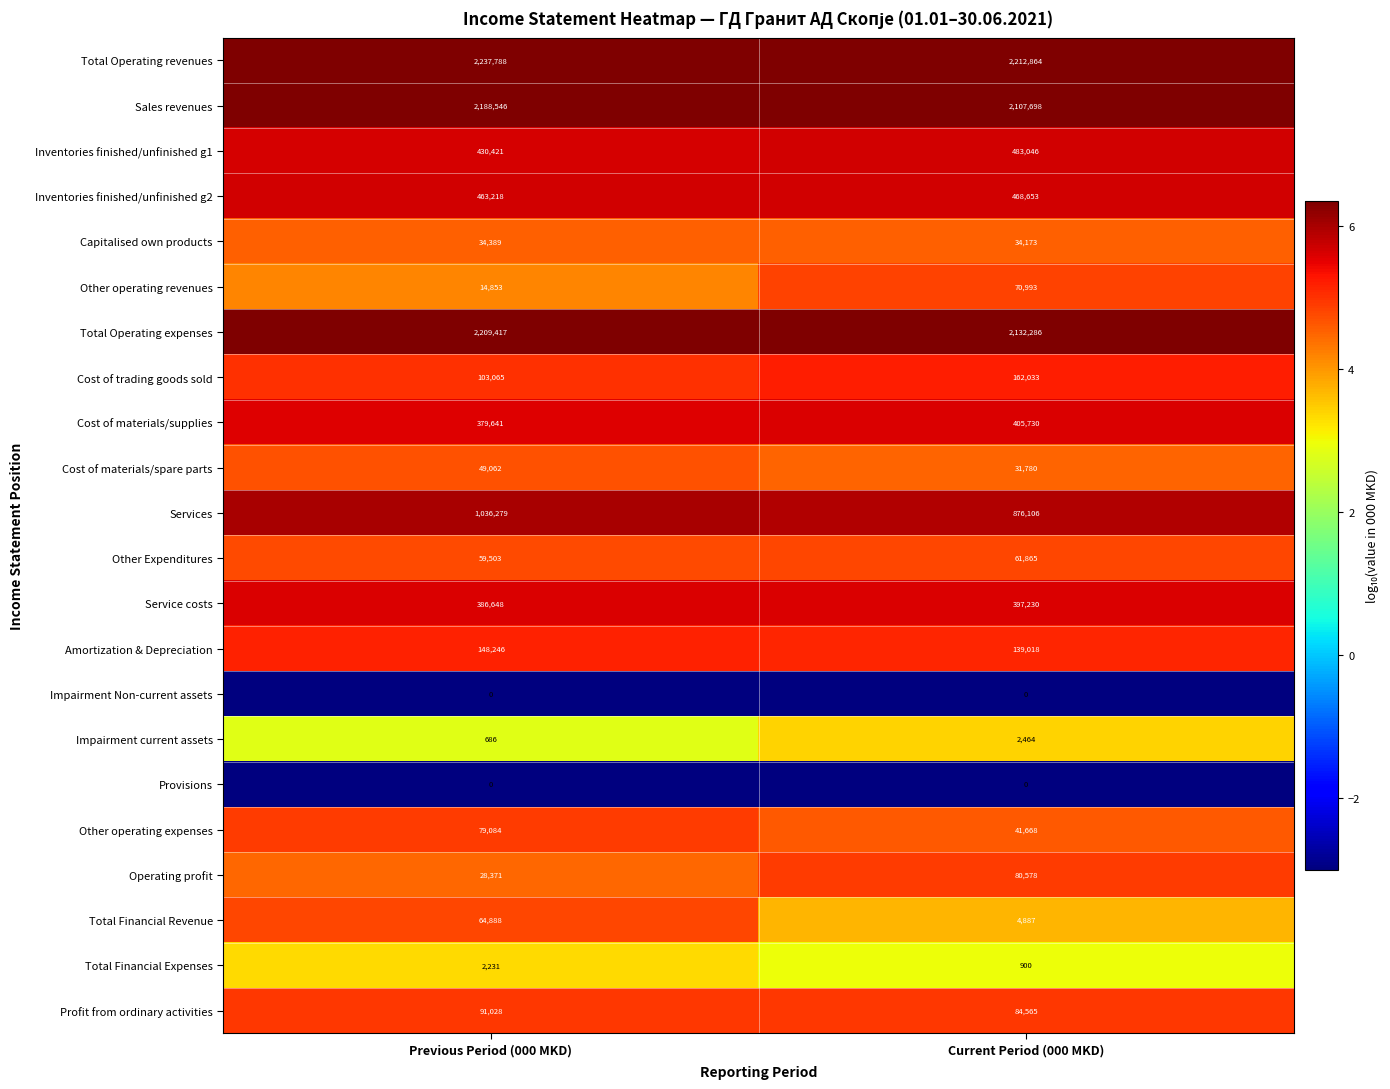

What is the difference between the highest and lowest values at Current Period (000 MKD)?

2212864